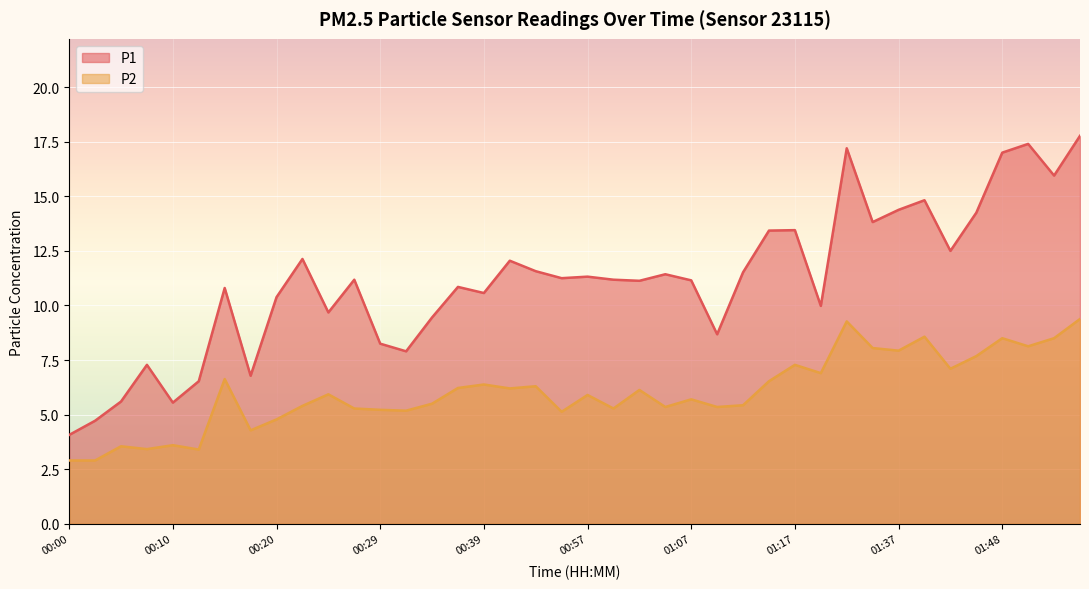

What is the sum of the P1 values at 01:40 and 01:17?

28.3